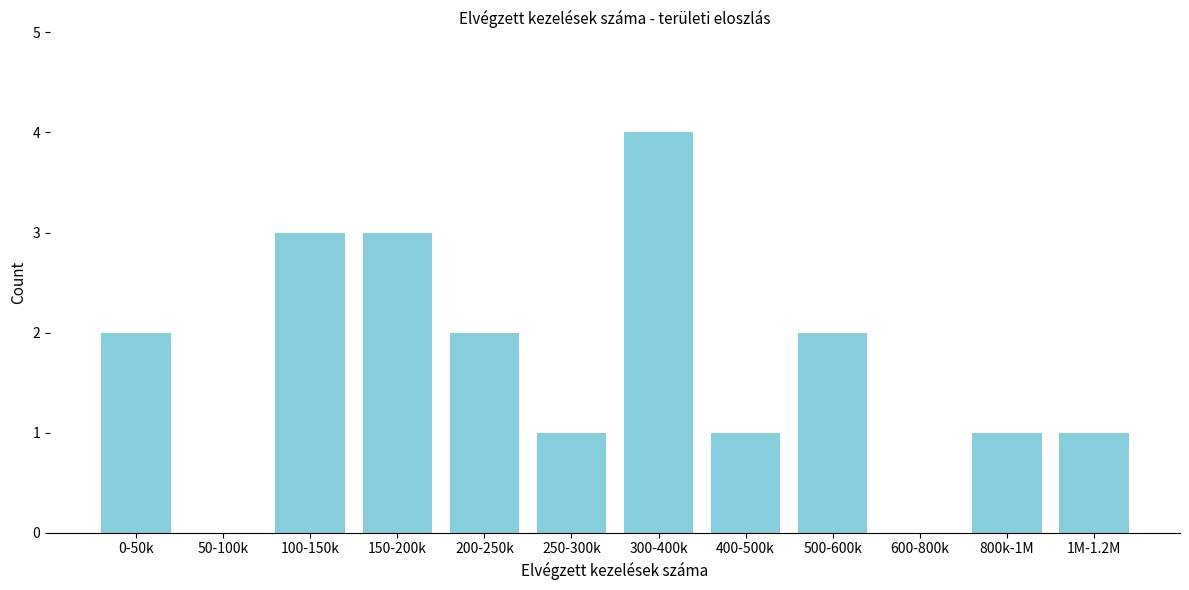

Reading left to right, extract all data points from this chart.

0-50k=2	50-100k=0	100-150k=3	150-200k=3	200-250k=2	250-300k=1	300-400k=4	400-500k=1	500-600k=2	600-800k=0	800k-1M=1	1M-1.2M=1